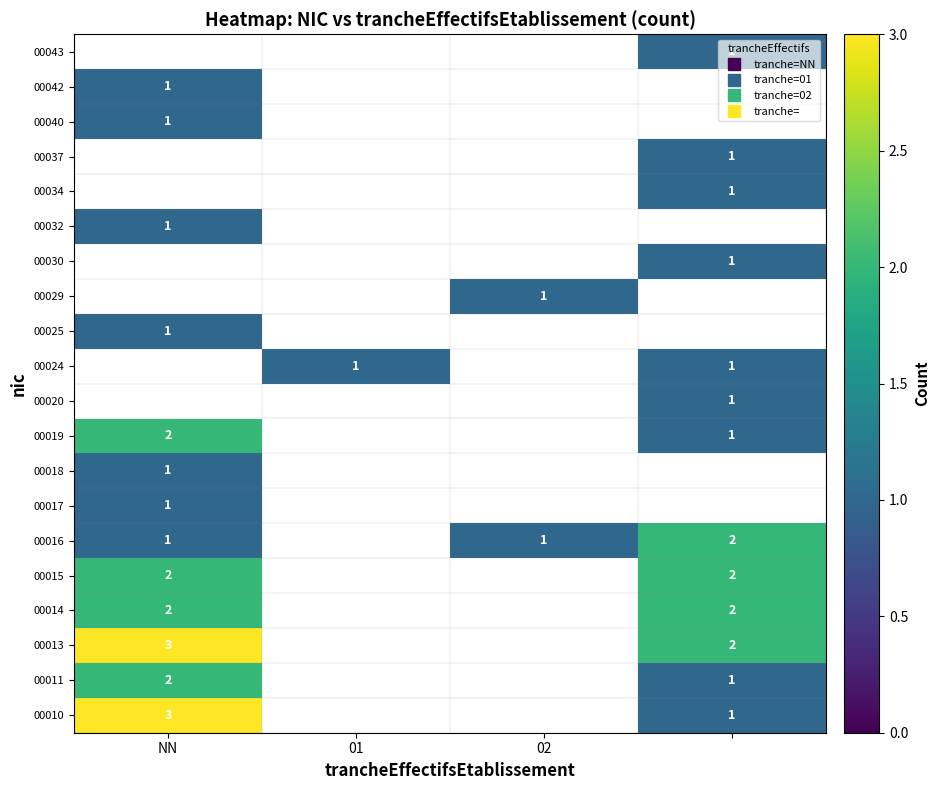

Which category has the highest value across all series?

NN